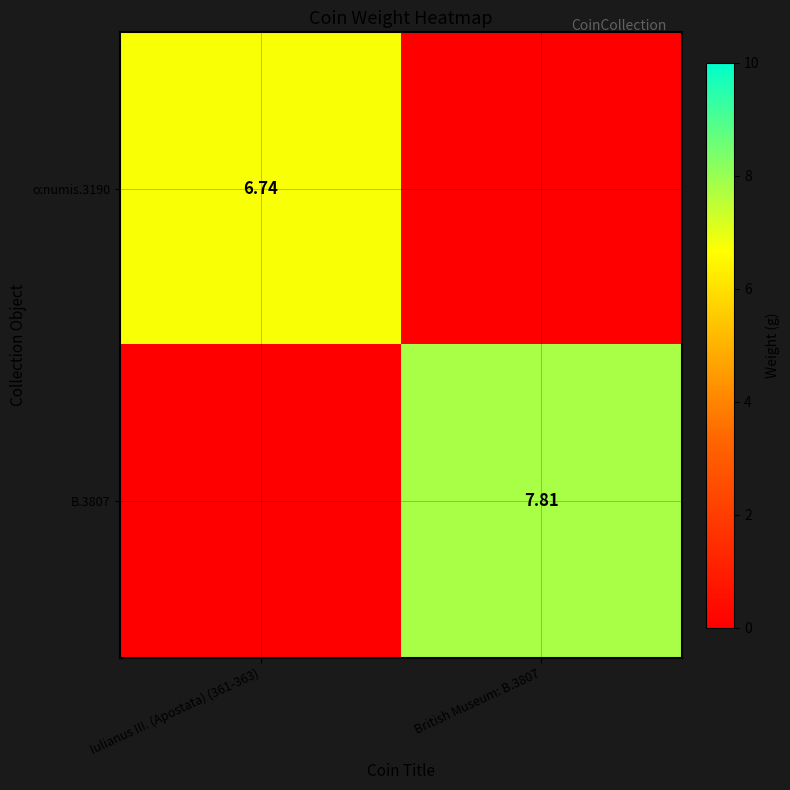

What is the total value across all series at Iulianus III. (Apostata) (361-363)?

6.7